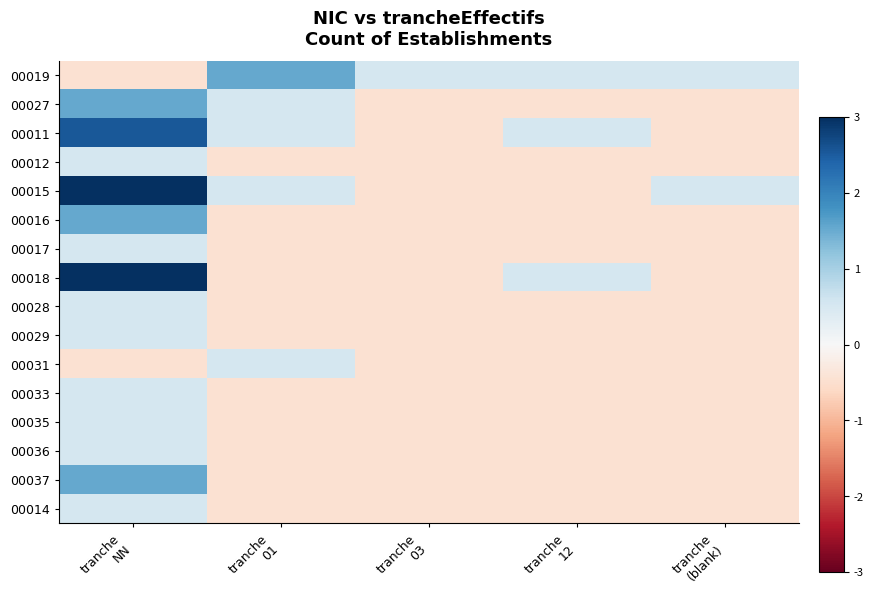

Count the number of data series in this chart.

16